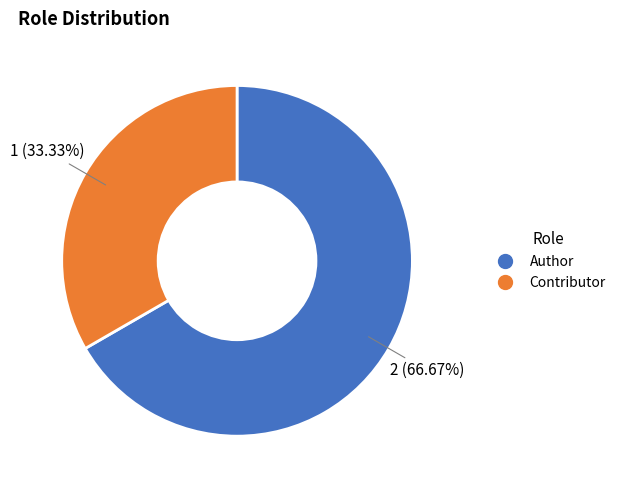

To the nearest percent, what is the combined percentage of Author and Contributor?

100%